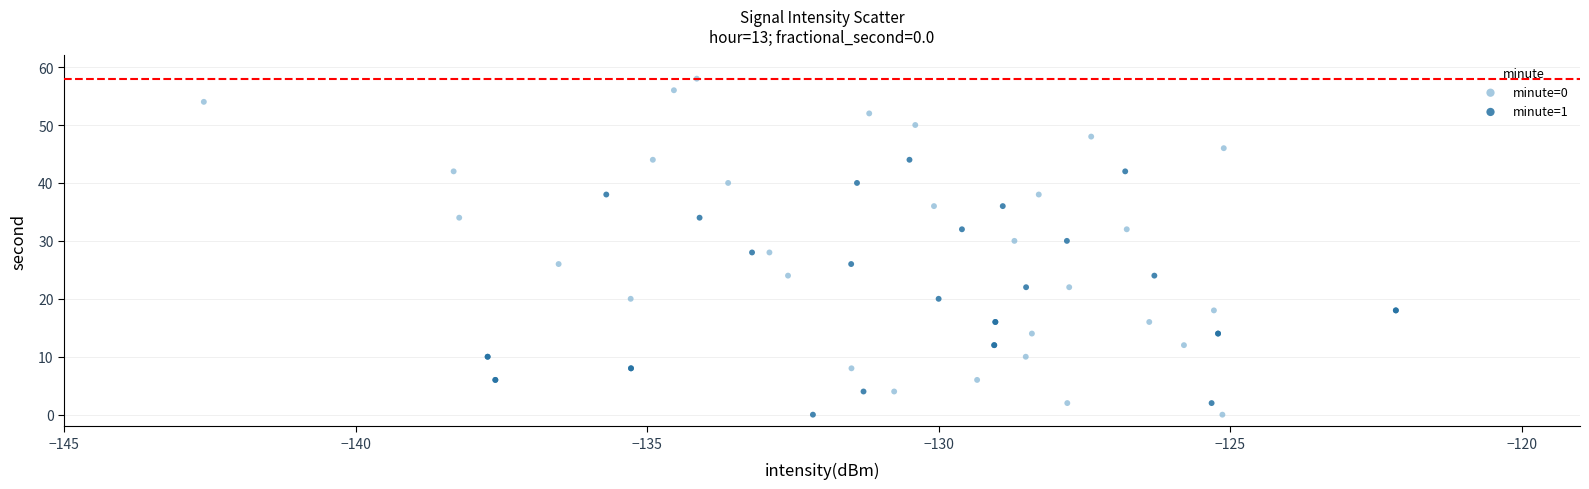

Which series has the widest spread of Y values?

minute=0